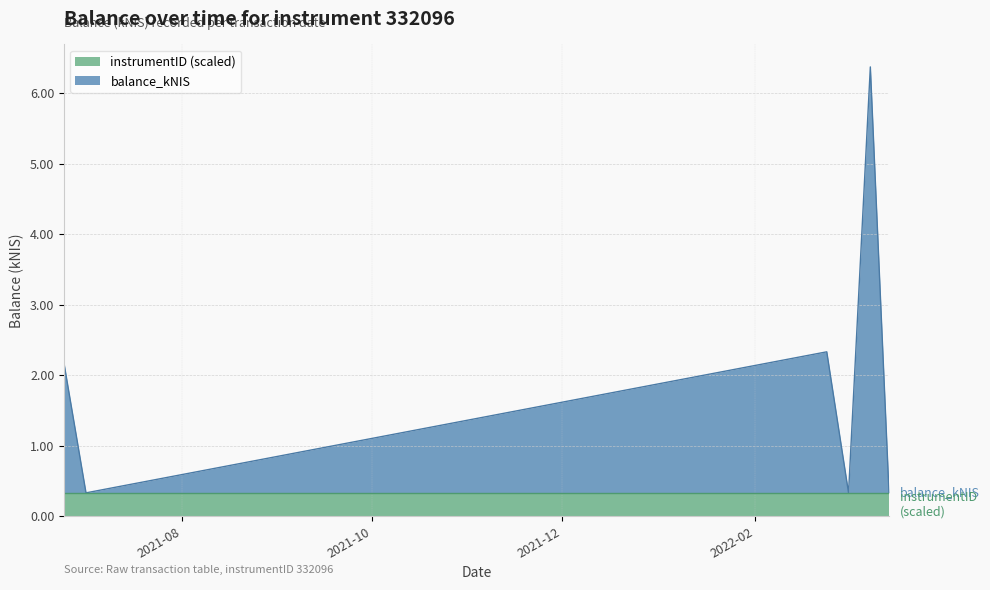

How many points are higher than both their immediate neighbors (excluding endpoints)?

2